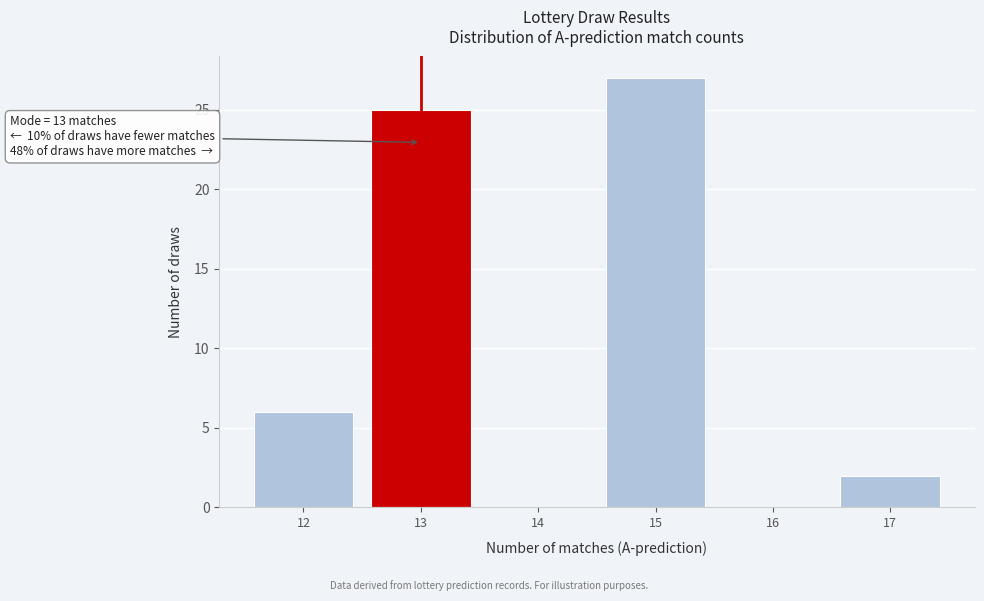

Which range on the x-axis has the tallest bar?

14.5 to 15.5